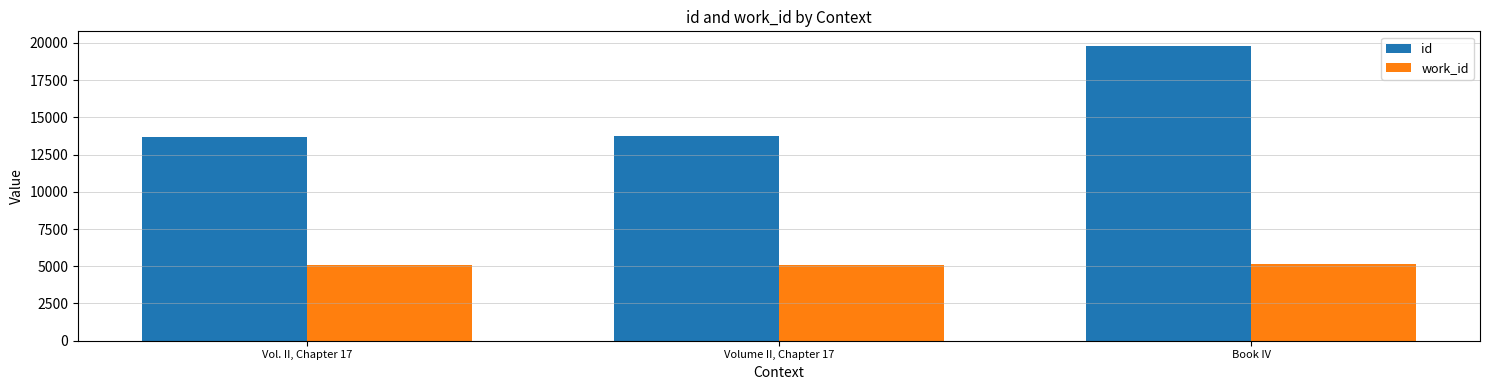

What is the highest value of the work_id series?

5175